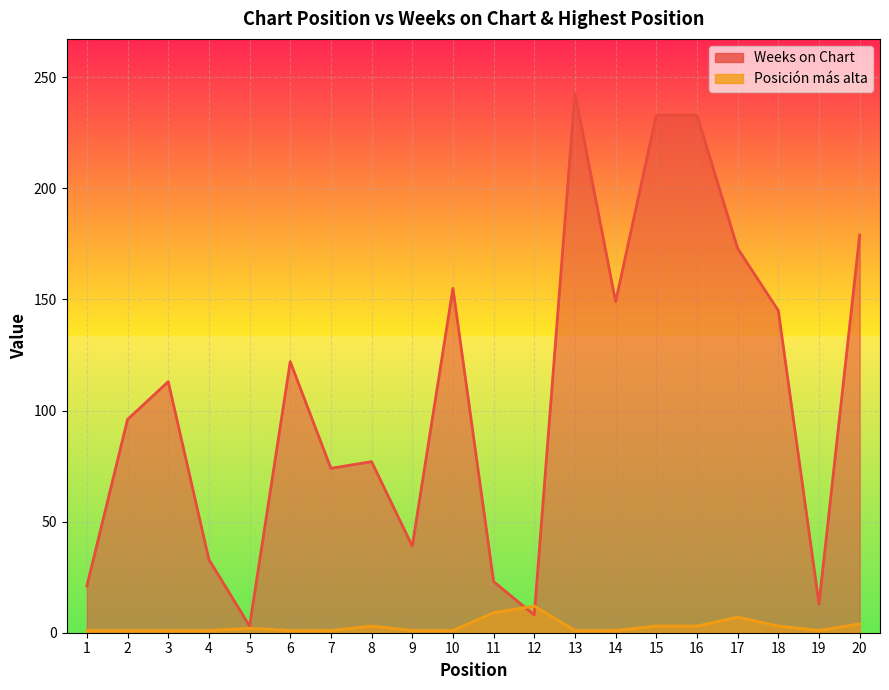

Is it true that Posición más alta equals 0 at 4?

False